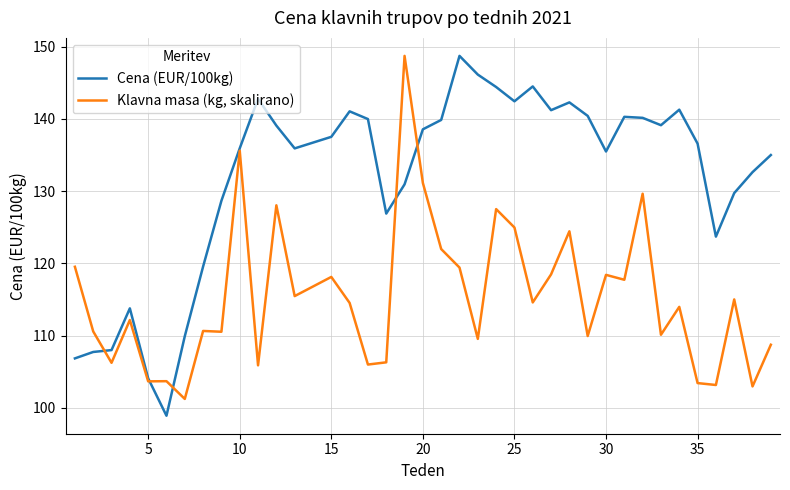

Which series has the largest range (max minus min)?

Cena (EUR/100kg)